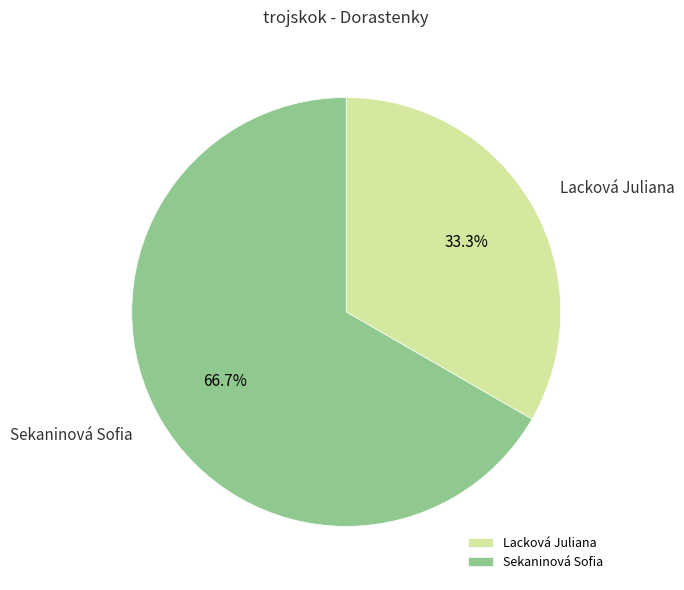

Is there a majority slice in this chart?

Yes